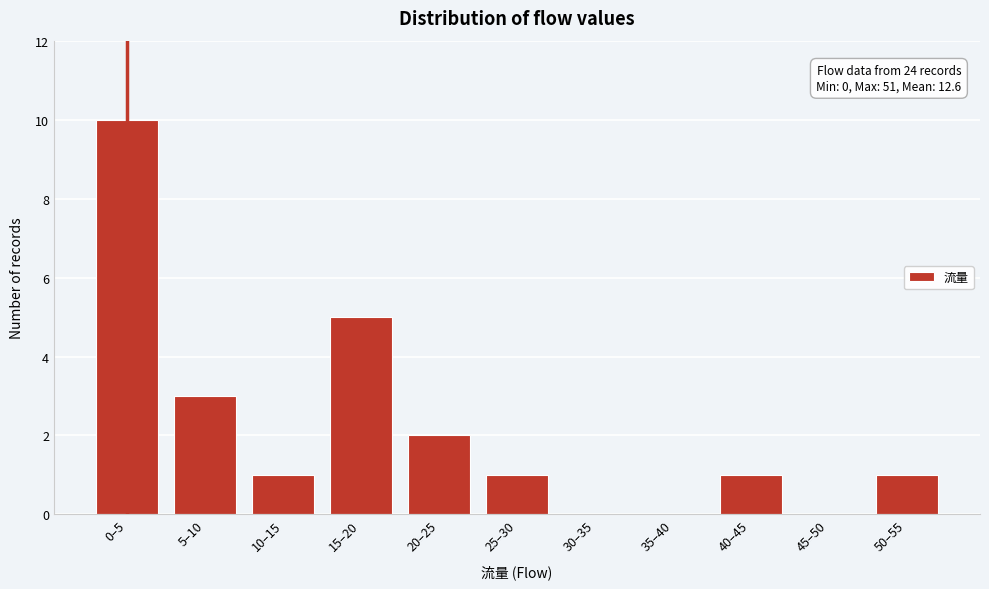

Reading right to left, extract all data points from this chart.

50–55=1	45–50=0	40–45=1	35–40=0	30–35=0	25–30=1	20–25=2	15–20=5	10–15=1	5–10=3	0–5=10